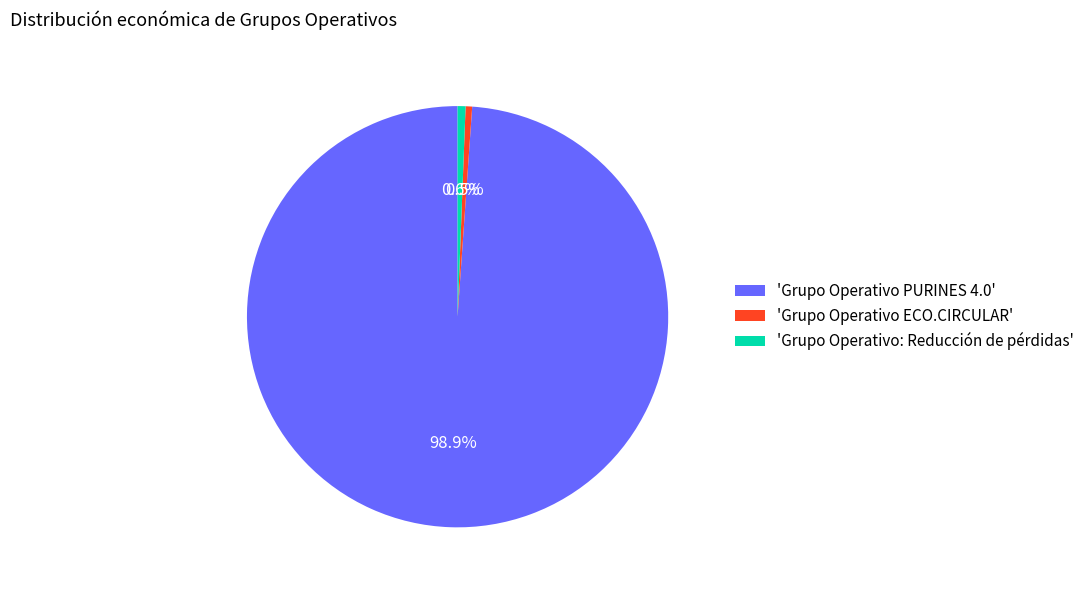

What is the ratio of the value at 'Grupo Operativo ECO.CIRCULAR' to the value at 'Grupo Operativo: Reducción de pérdidas'?

0.8